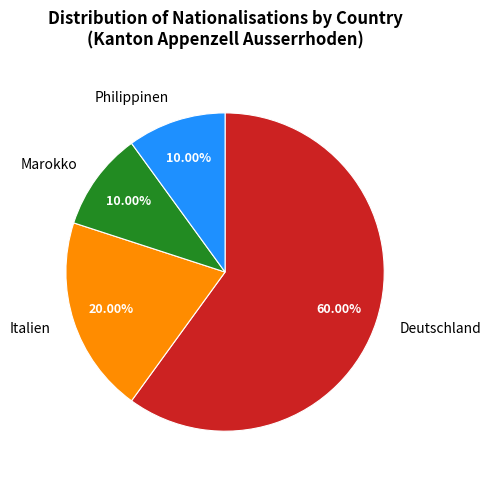

The Philippinen slice represents 10% of the pie. True or false?

True